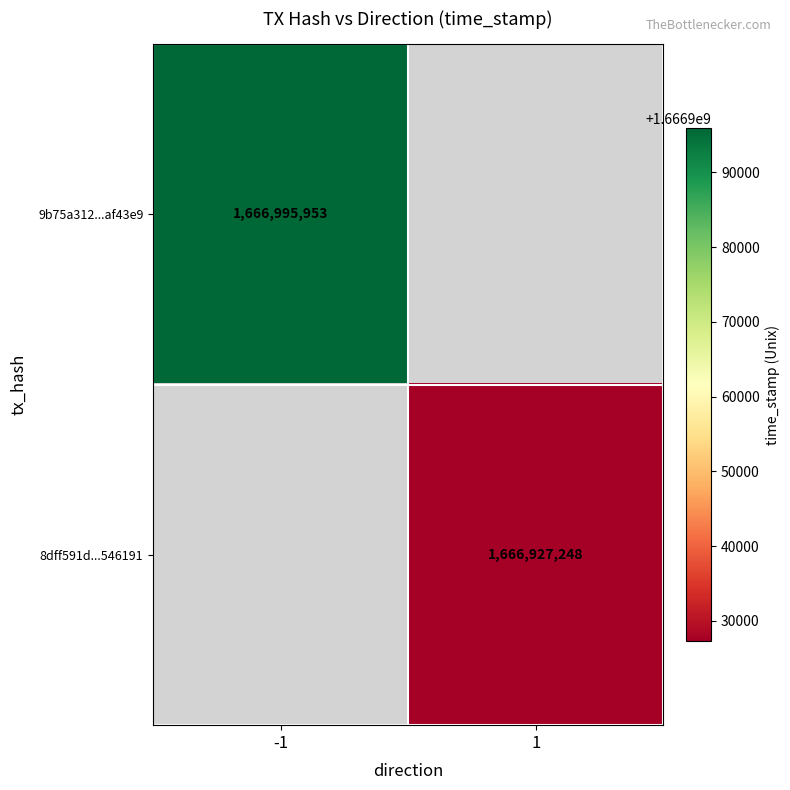

True or false: 8dff591d...546191 has a value of 1666927248 at 1.

True